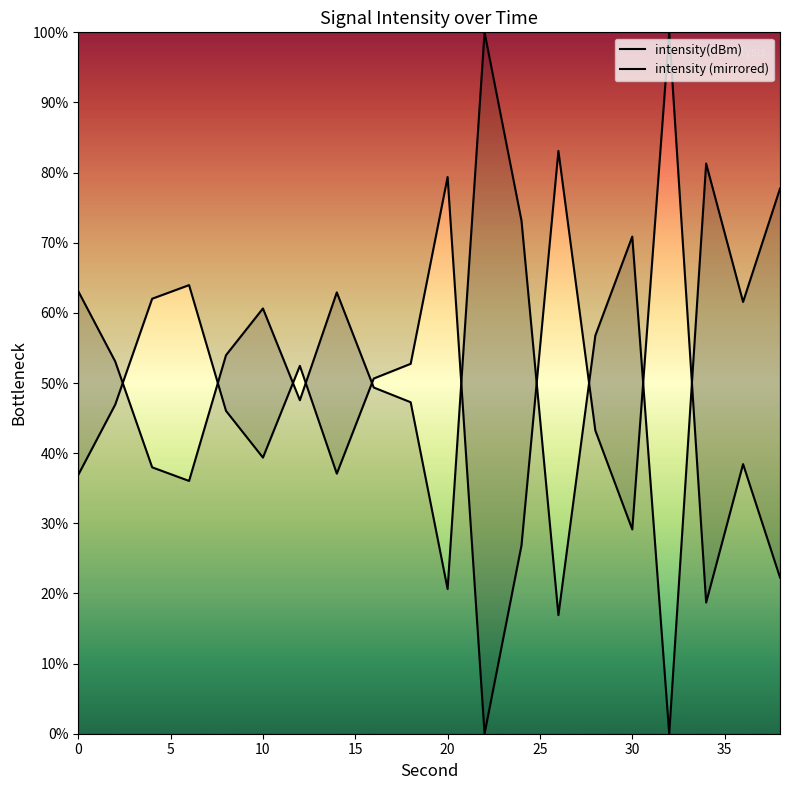

True or false: intensity (mirrored) and intensity(dBm) intersect in this chart.

True